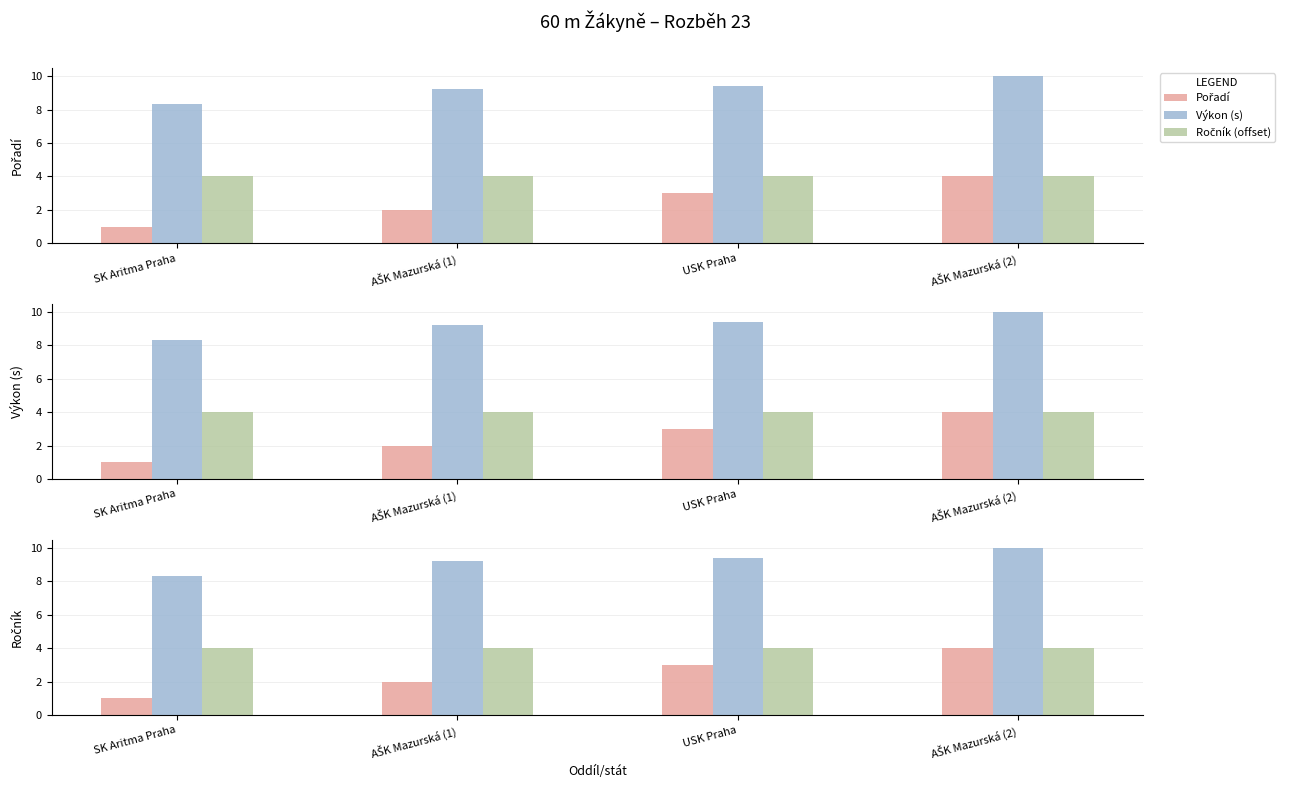

Which series has the largest total across all categories?

Výkon (s)